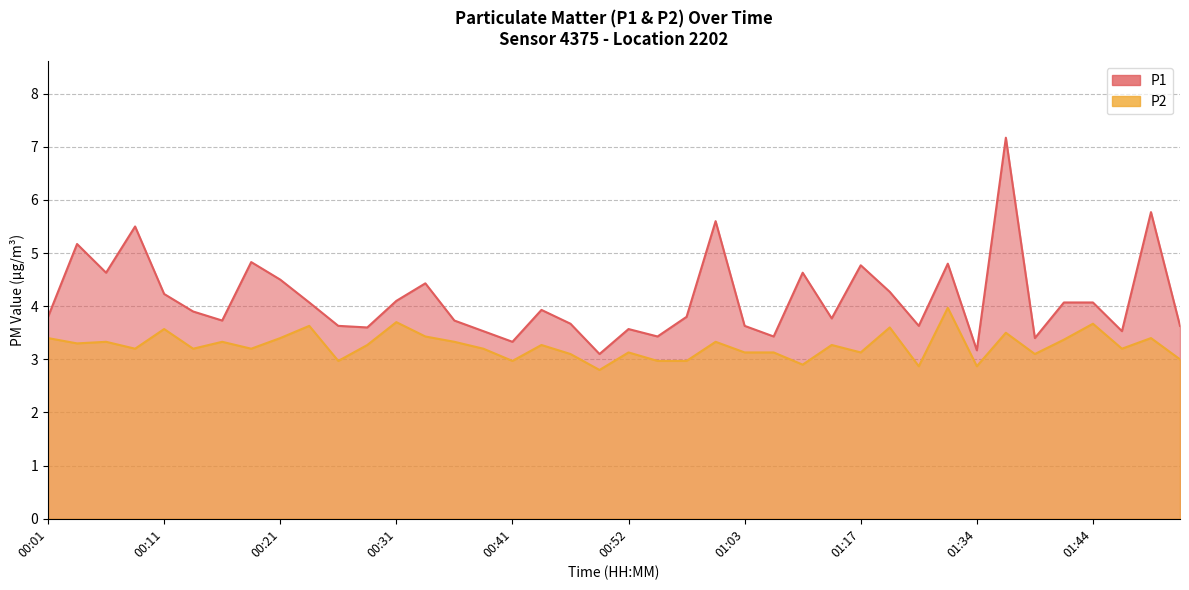

What is the label of the 27th point from the left?

01:11